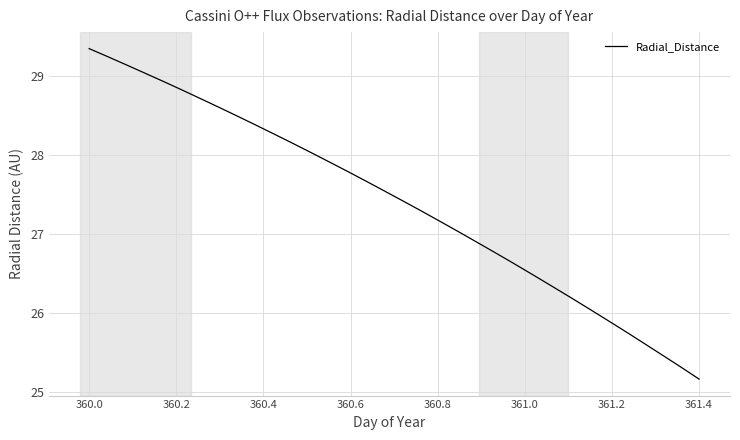

What is the average value?

27.4